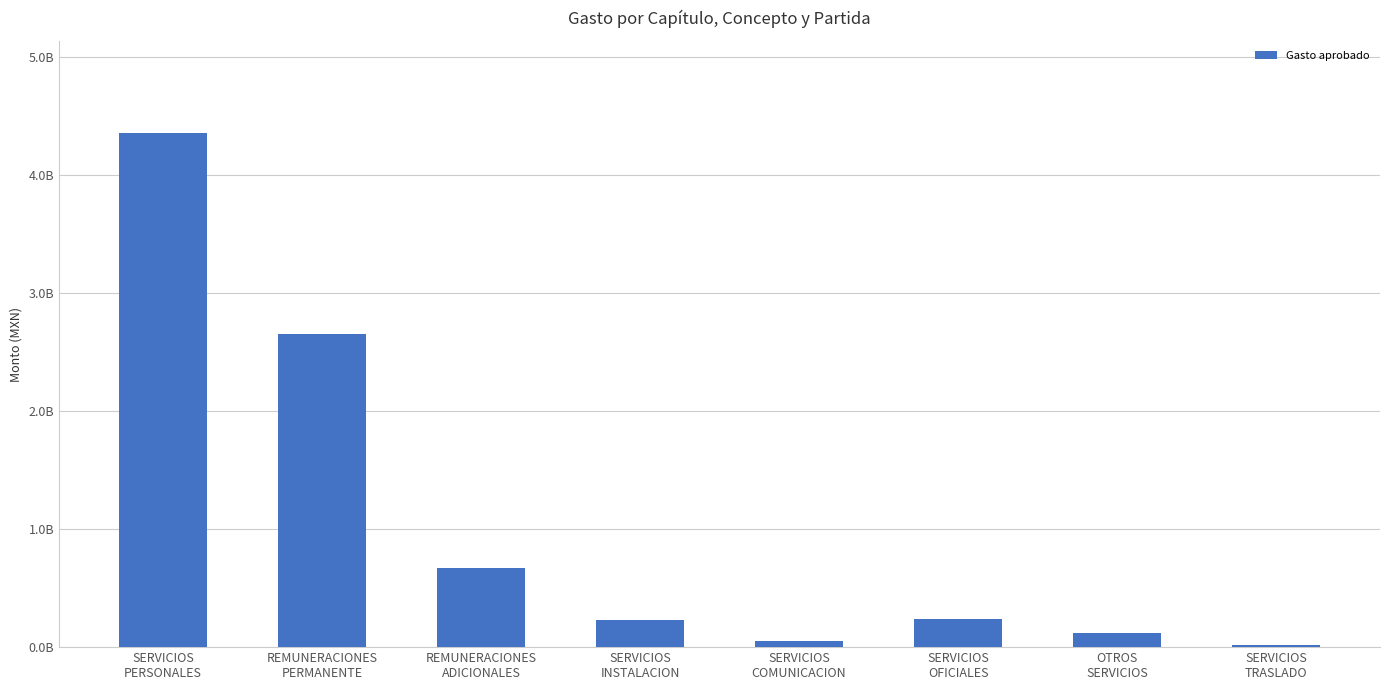

Are the bars horizontal?

No